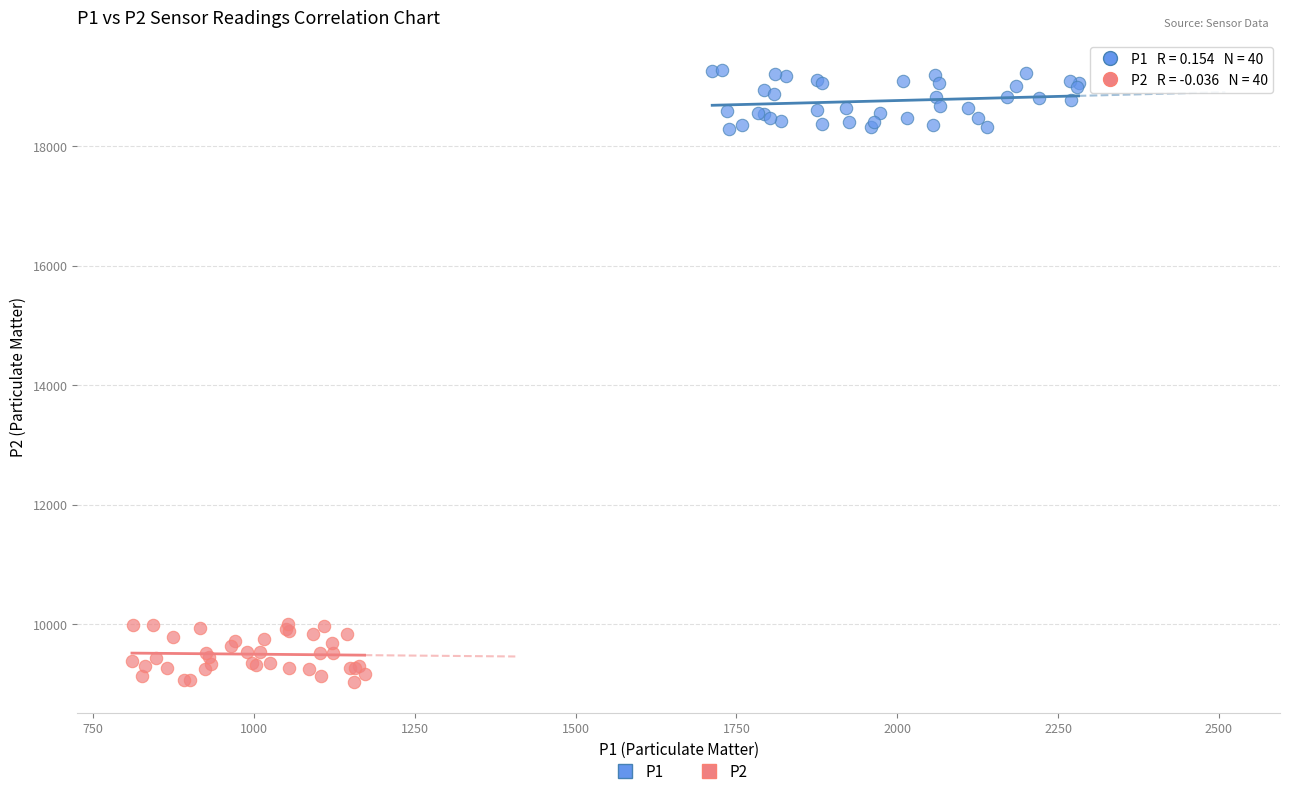

What are all the series names shown in the legend?

P1, P2